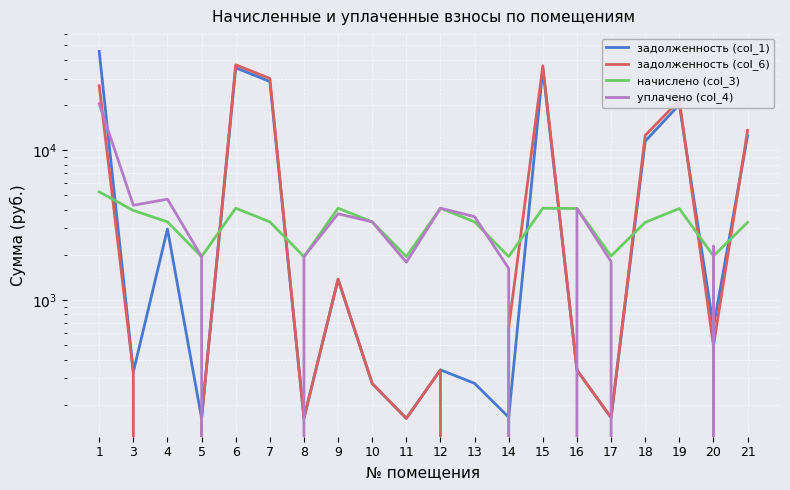

Which series has the largest total across all categories?

задолженность (col_1)